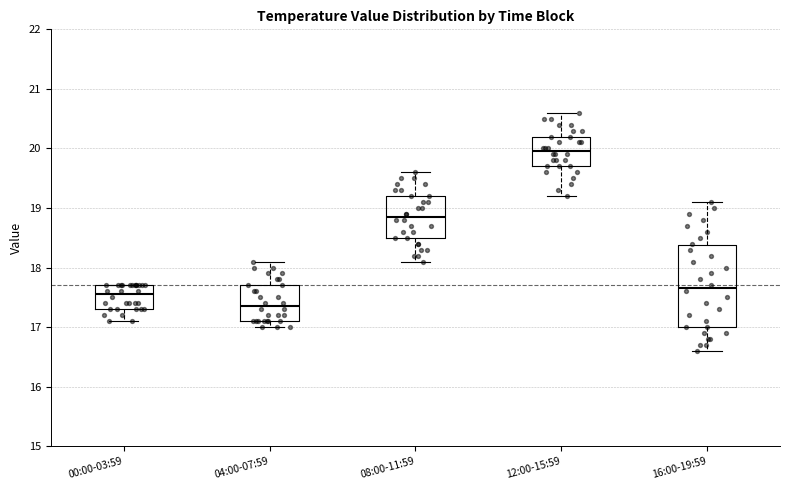

Which box's median line is the lowest?

04:00-07:59